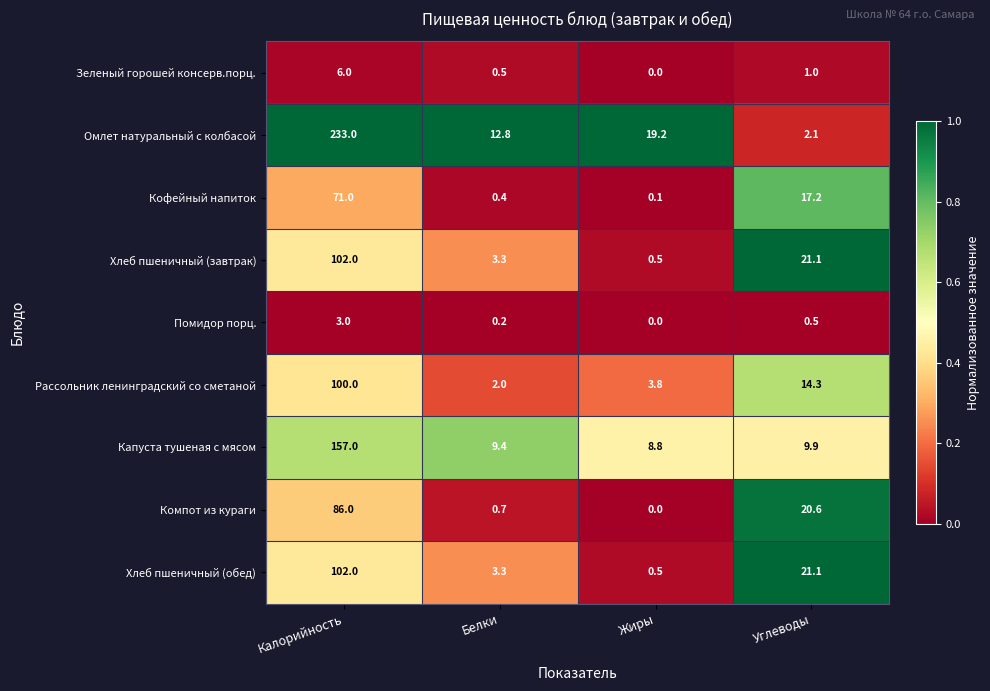

List the labels in order of Омлет натуральный с колбасой value, smallest first.

Углеводы, Белки, Жиры, Калорийность